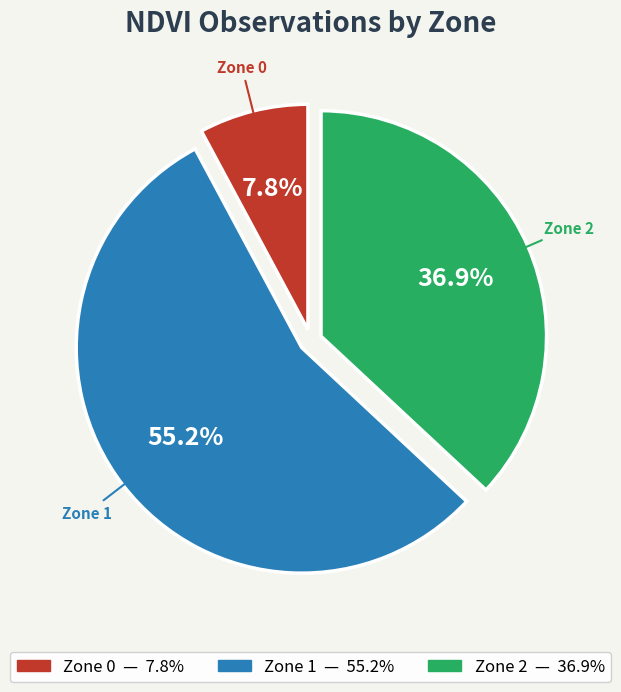

How many slices are in this pie chart?

3